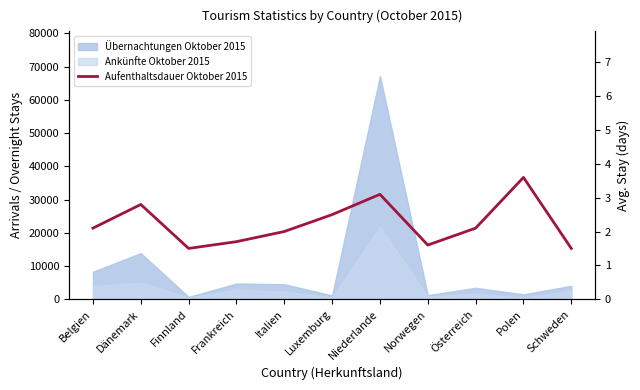

Approximately how many times larger is the value at Dänemark compared to Österreich?

1.3